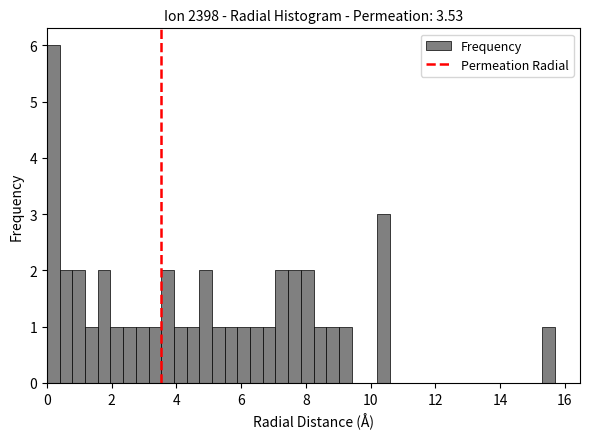

Read against the x-axis, roughly where is the centre of the tallest bar?

0.2